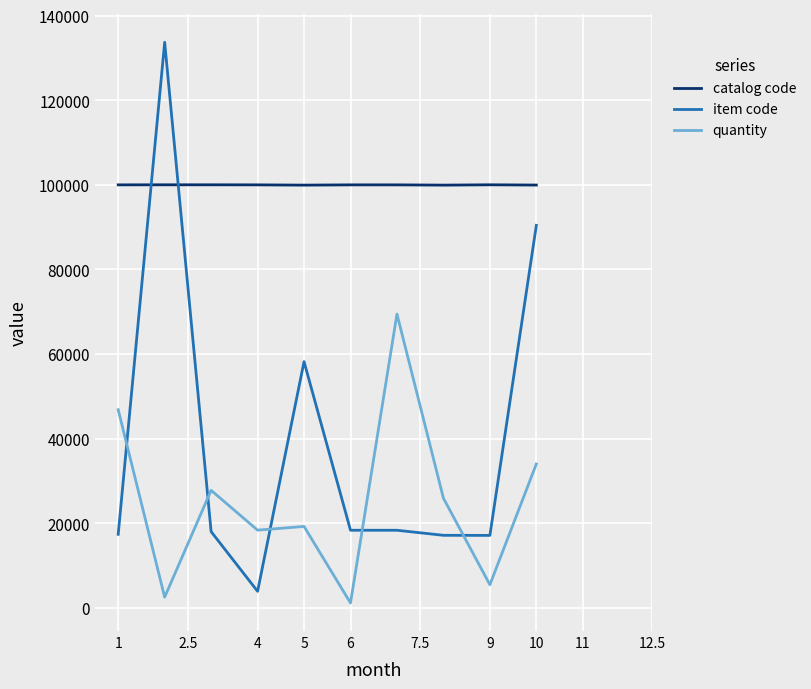

List the series in order of their overall mean, lowest first.

quantity, item code, catalog code